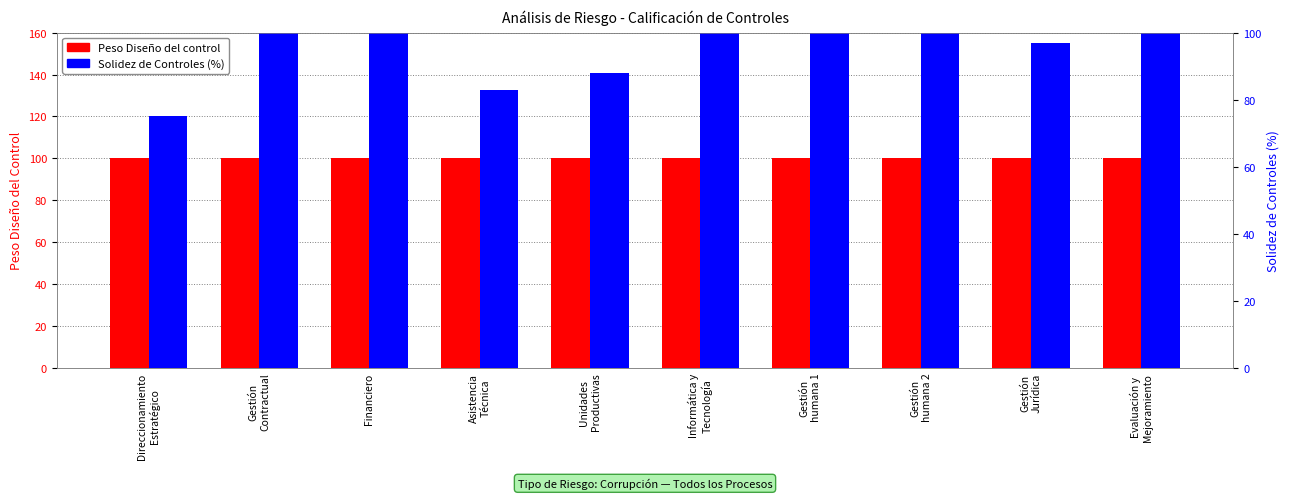

What is the minimum value for Solidez de Controles (%)?

75